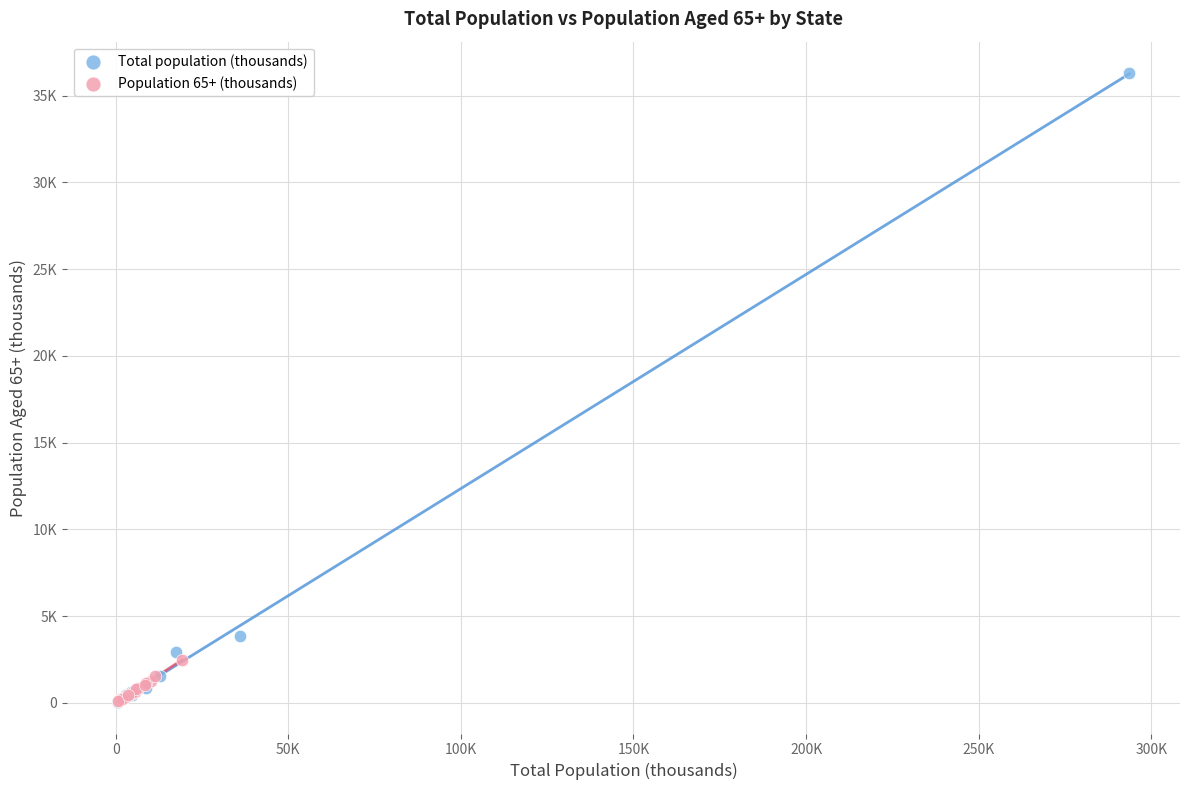

What are all the series names shown in the legend?

Total population (thousands), Population 65+ (thousands)